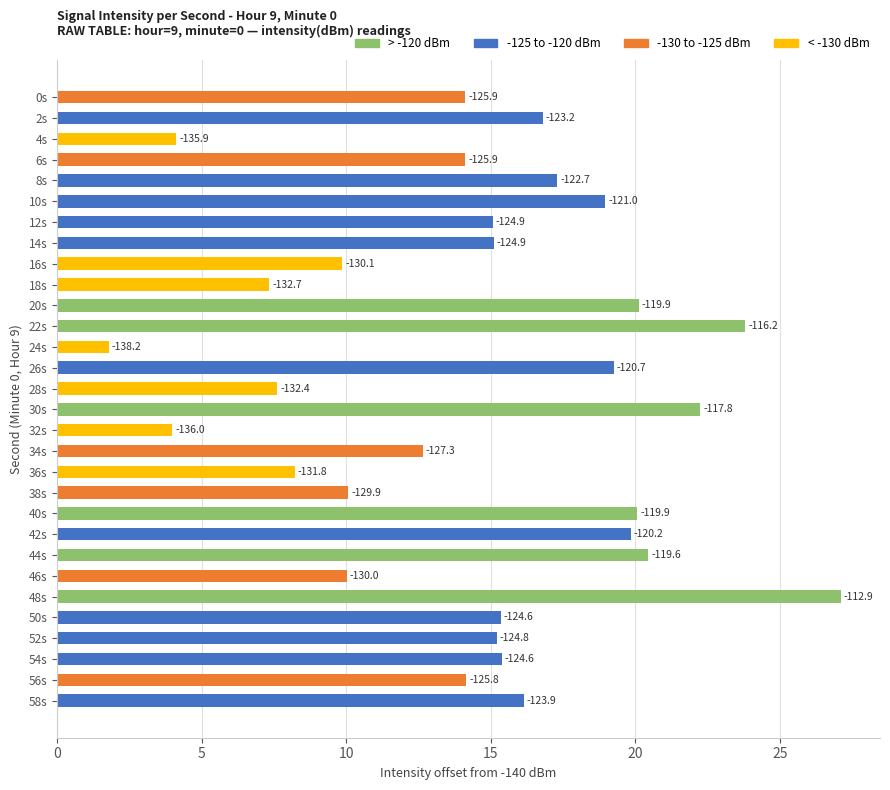

How many bars are there in total?

30